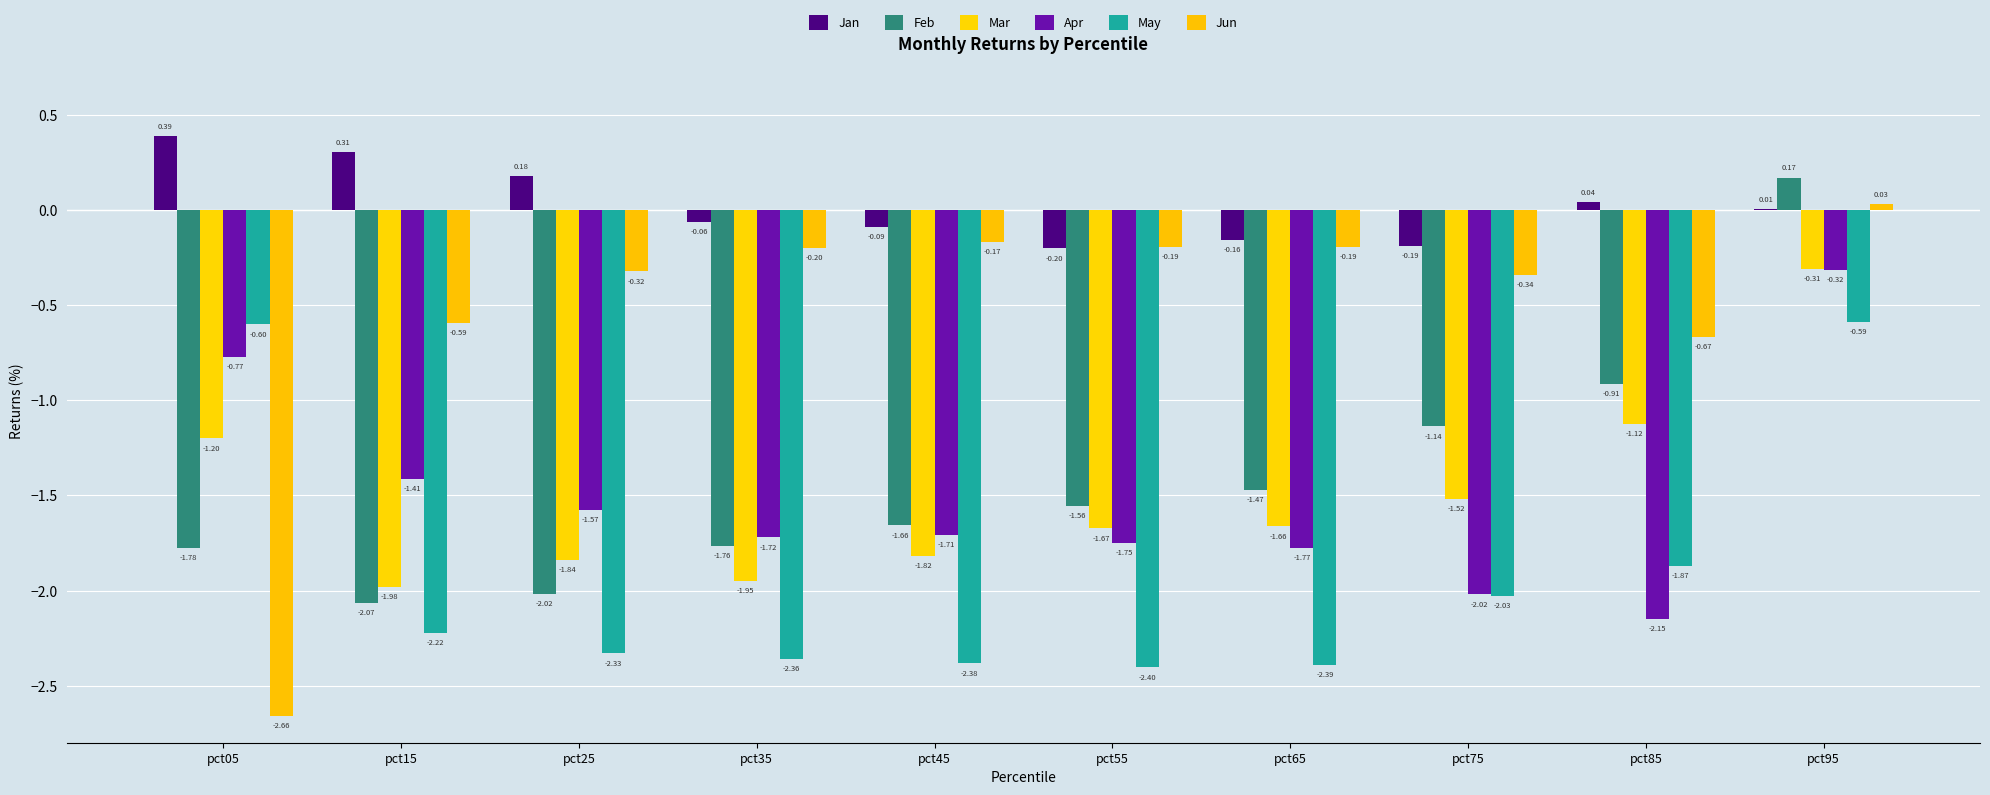

How many groups of bars are there?

10